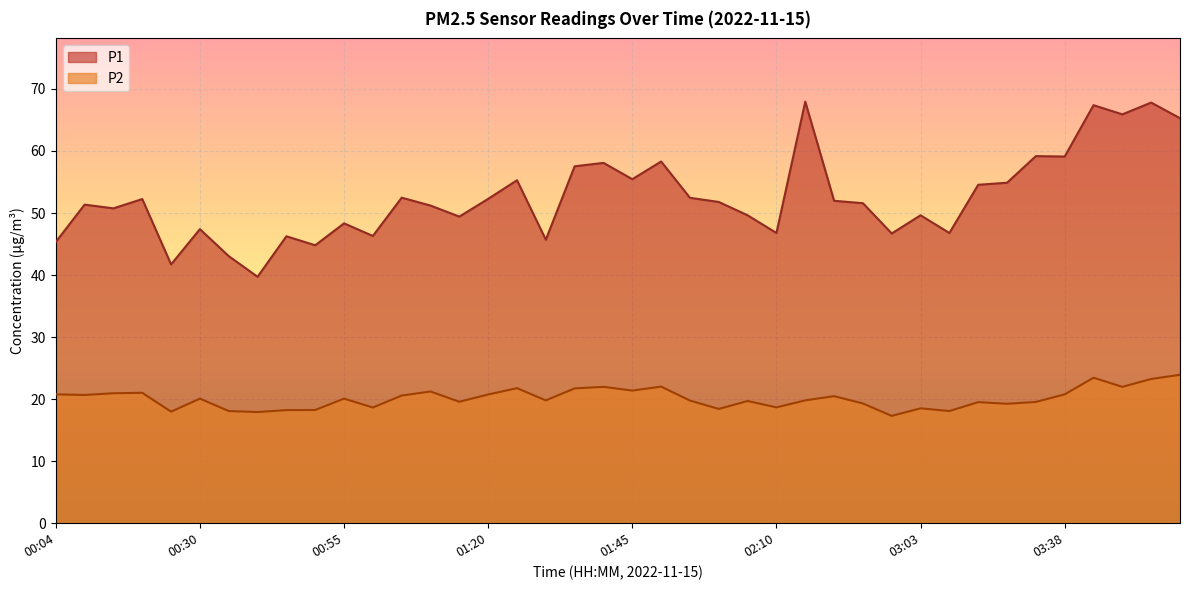

Rank the series at 03:33 from highest to lowest value.

P1, P2